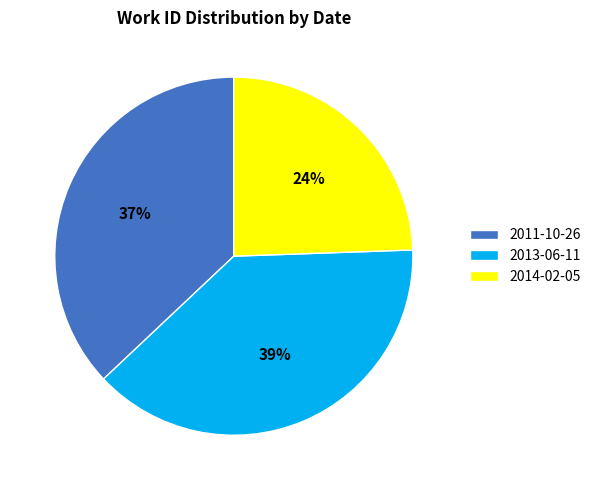

Which has a higher value, 2013-06-11 or 2011-10-26?

2013-06-11